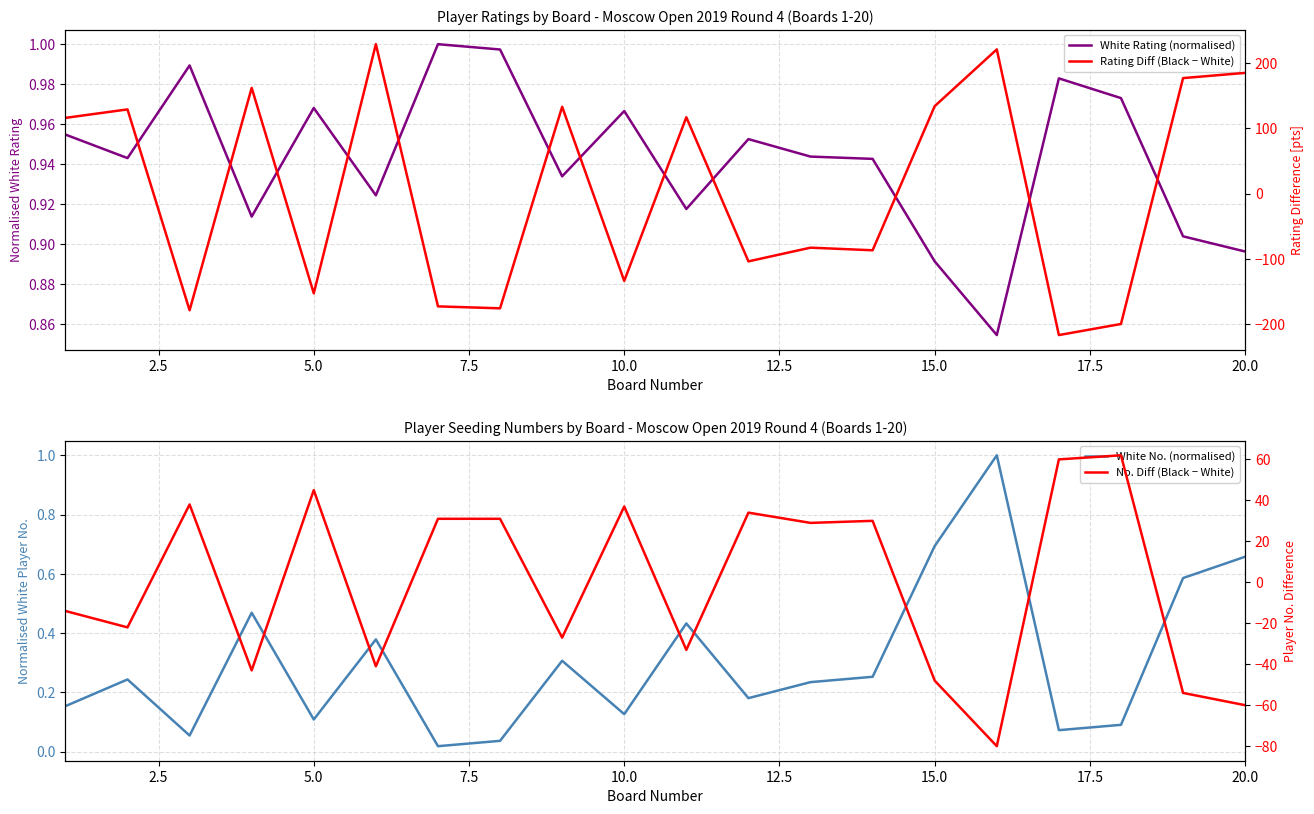

At how many categories does at least one series exceed 7?

20